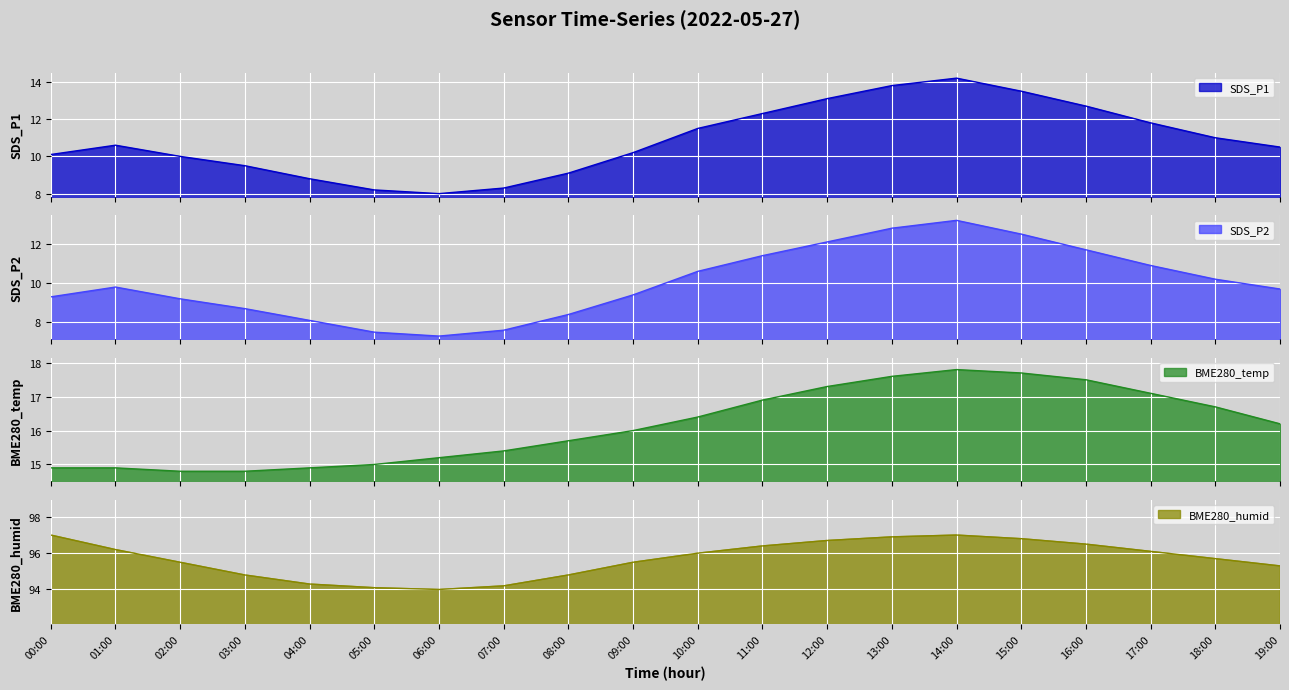

Rank the categories by SDS_P1 value from highest to lowest.

14:00, 13:00, 15:00, 12:00, 16:00, 11:00, 17:00, 10:00, 18:00, 01:00, 19:00, 09:00, 00:00, 02:00, 03:00, 08:00, 04:00, 07:00, 05:00, 06:00